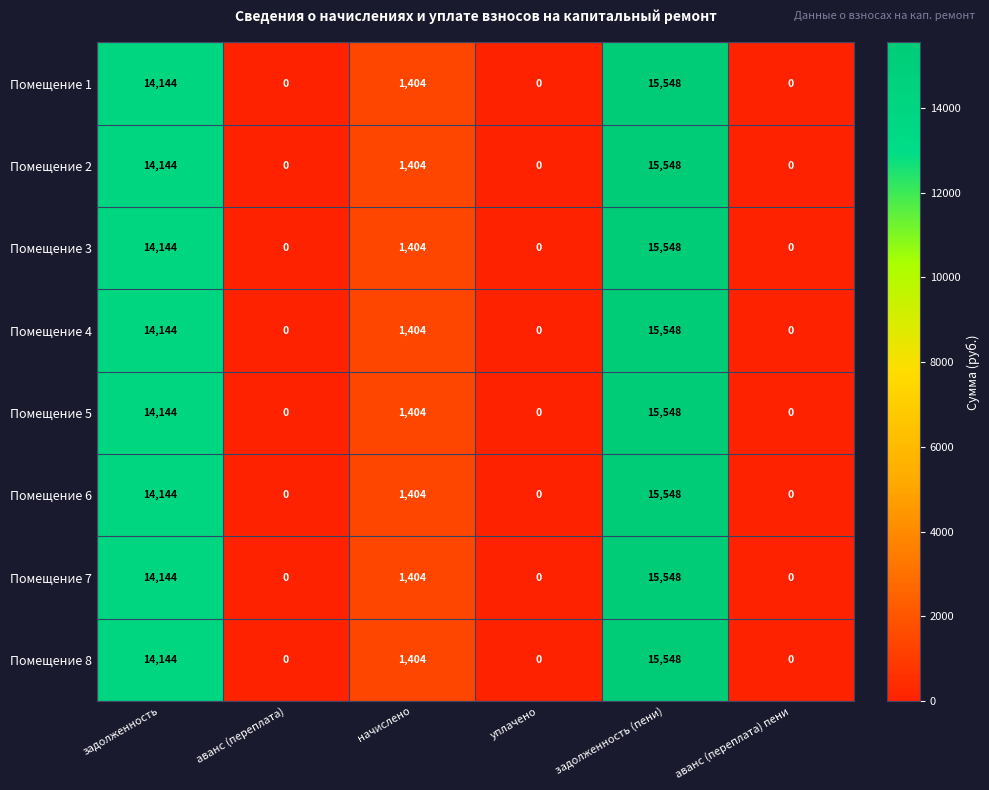

At how many categories does at least one series exceed 15260?

1